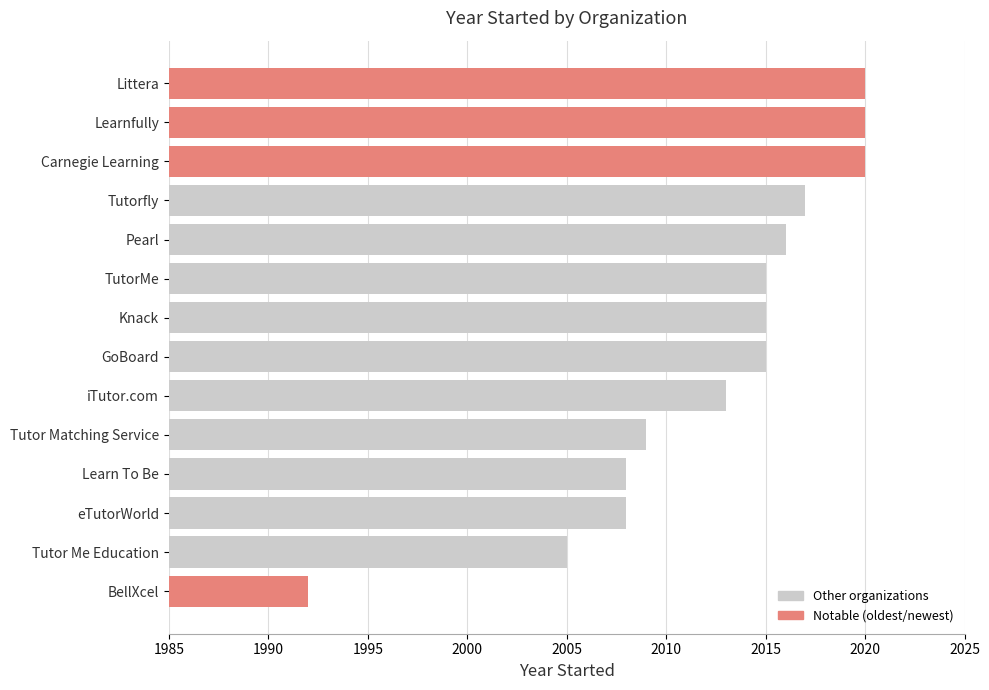

Does the chart contain stacked bars?

No